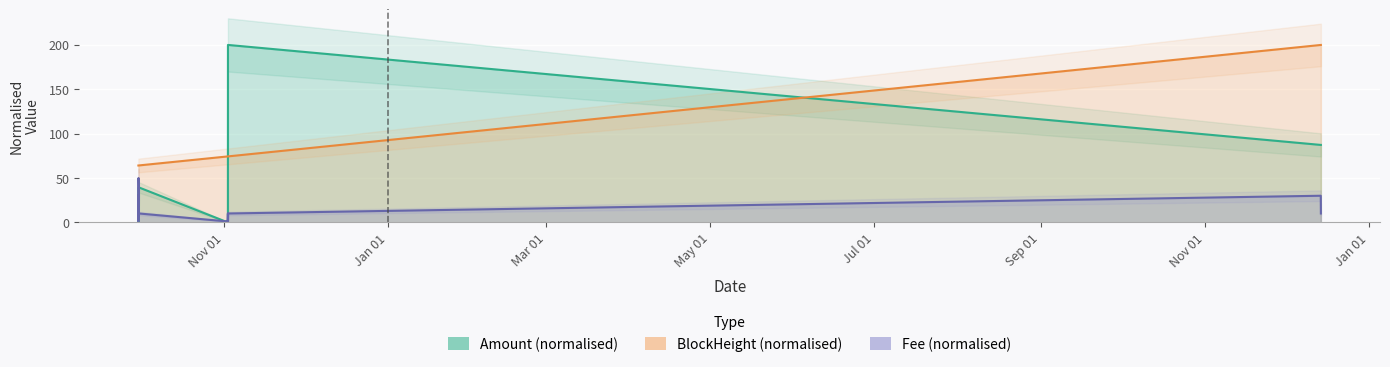

Which category has the highest value in the Amount series?

2021-11-02 12:39:00